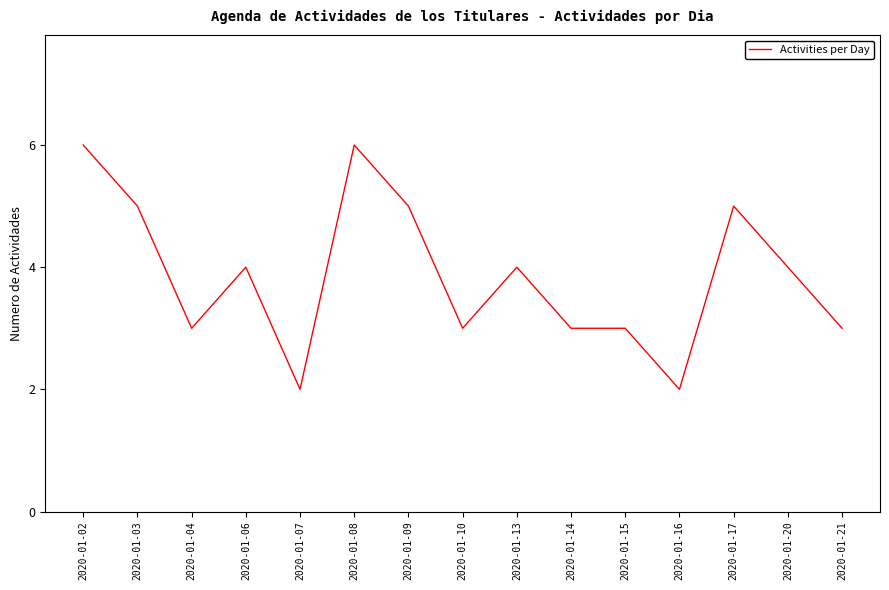

What is the difference between the maximum and second lowest values?

4